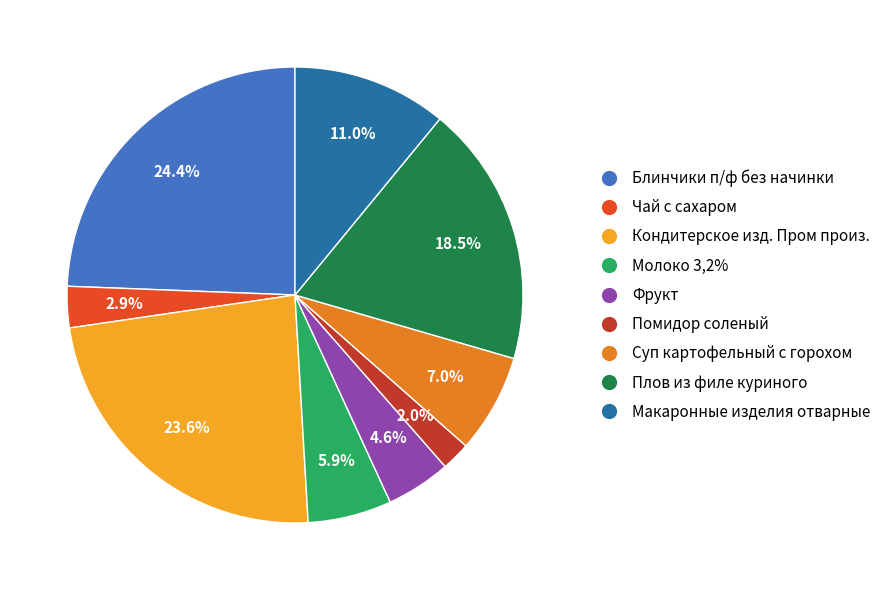

To the nearest percent, what percentage of the pie is Молоко 3,2%?

6%